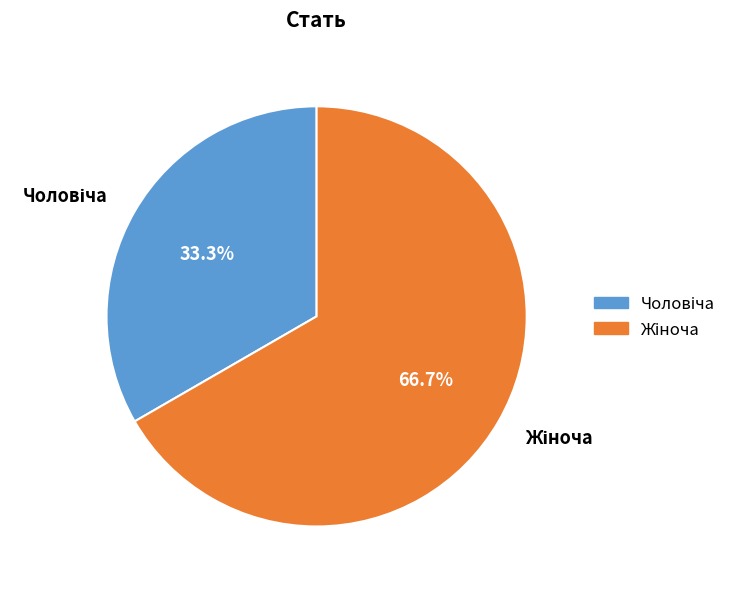

Does any single category account for the majority?

Yes